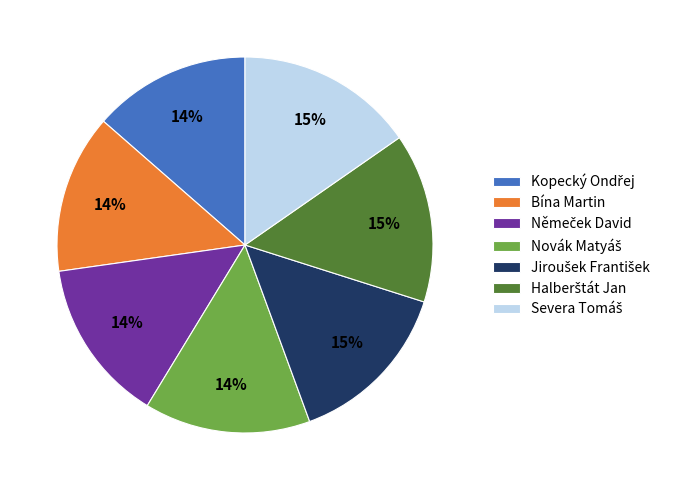

To the nearest percent, what is the average slice percentage?

14%